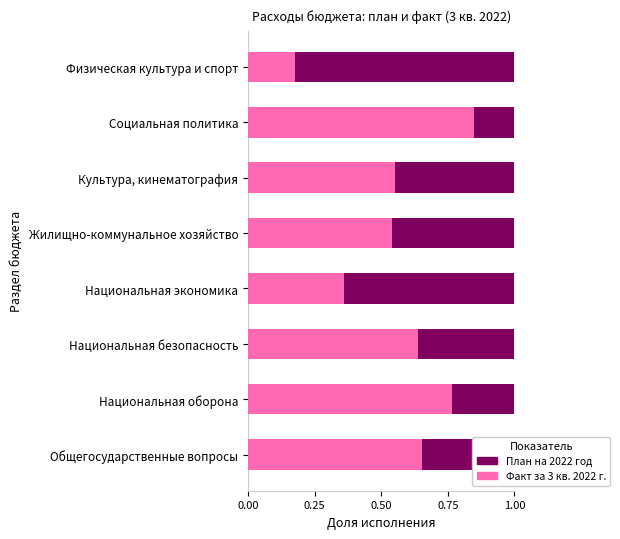

What is the sum of all Факт за 3 кв. 2022 г. values?

4.5